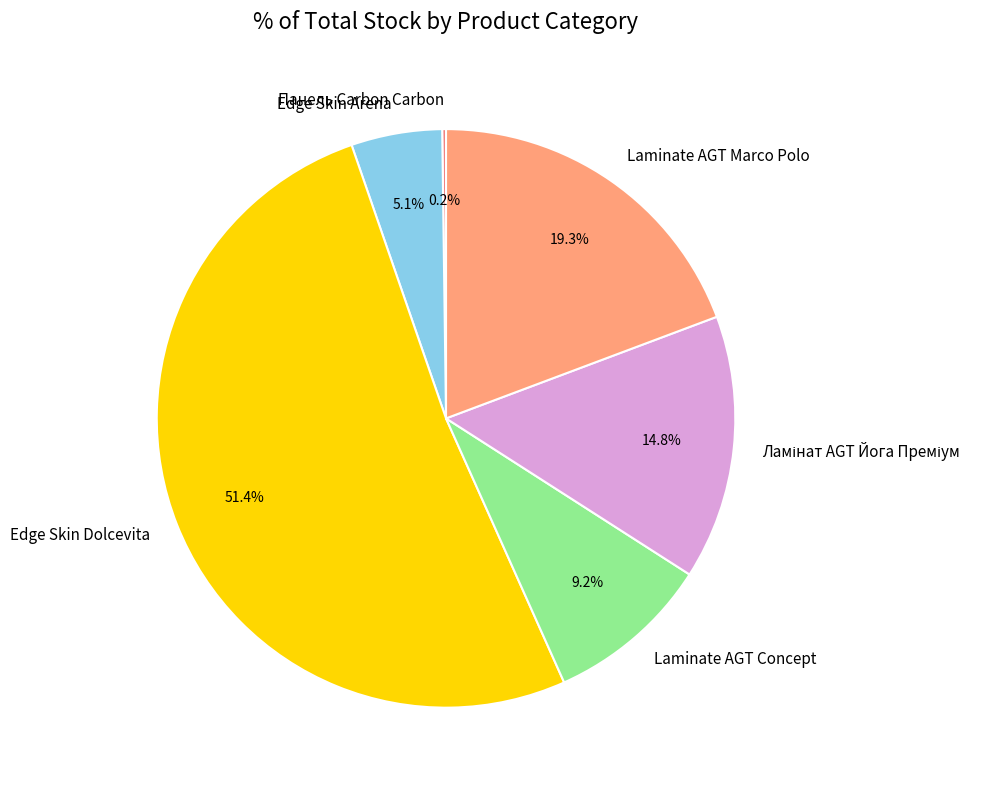

Which slice represents more than half of the pie?

Edge Skin Dolcevita